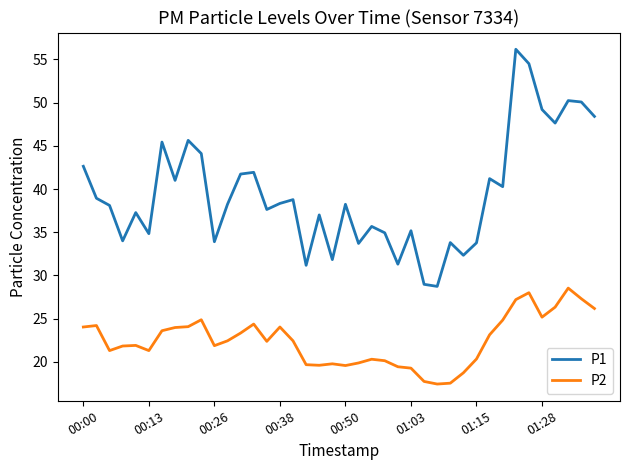

Which series has the largest range (max minus min)?

P1